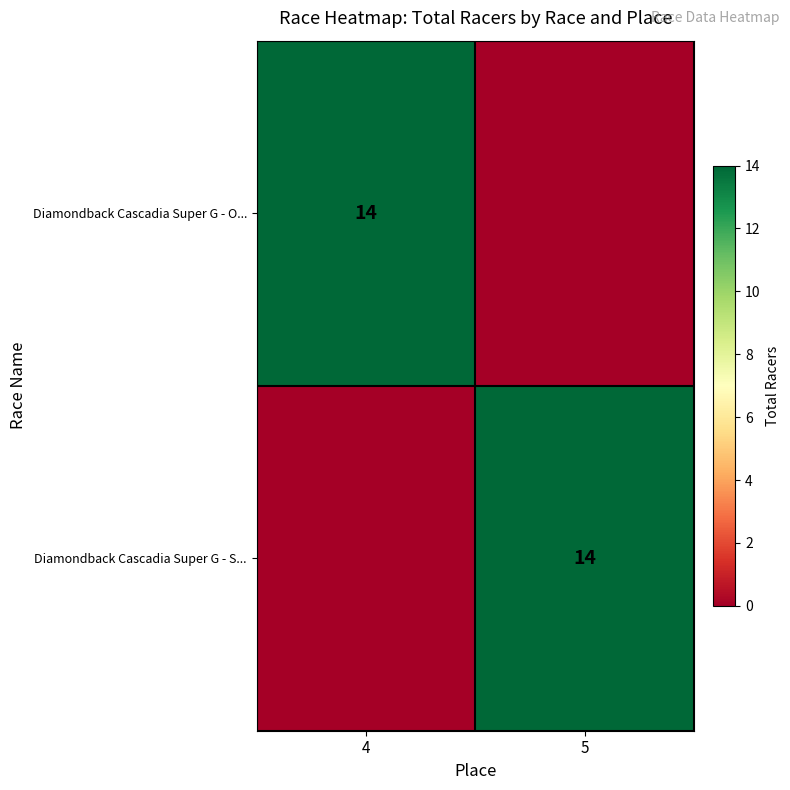

The Diamondback Cascadia Super G - O... series shows 9 at 4. True or false?

False